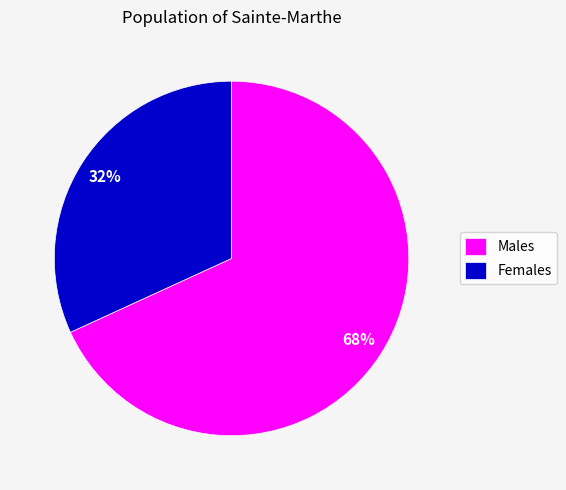

To the nearest percent, what percentage of the pie is Males?

68%